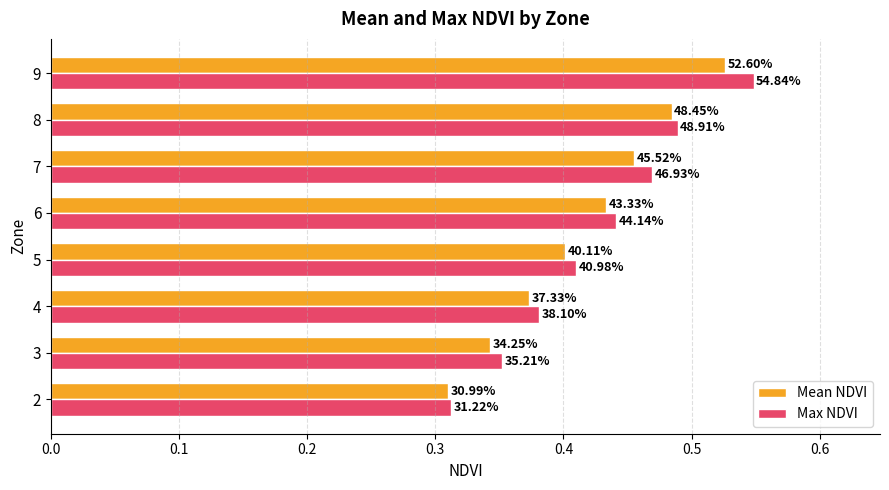

Reading right to left, transcribe all the data shown in this chart.

Mean NDVI: 0.5	0.5	0.5	0.4	0.4	0.4	0.3	0.3
Max NDVI: 0.5	0.5	0.5	0.4	0.4	0.4	0.4	0.3